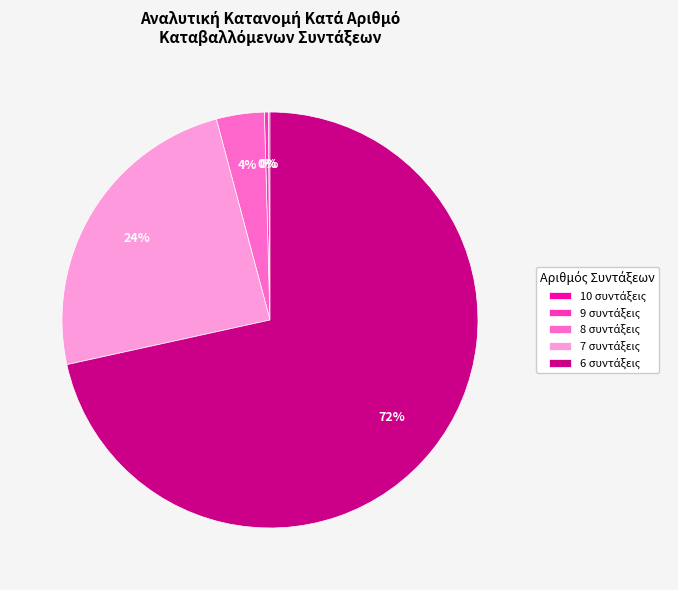

Is there a majority slice in this chart?

Yes